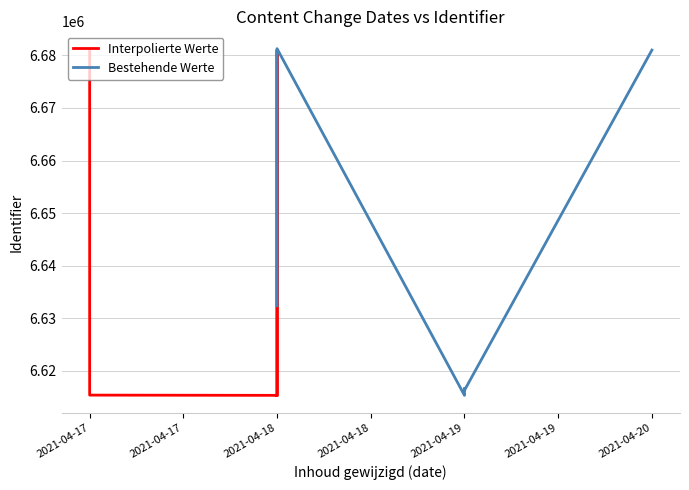

Which series has the largest total across all categories?

Interpolierte Werte